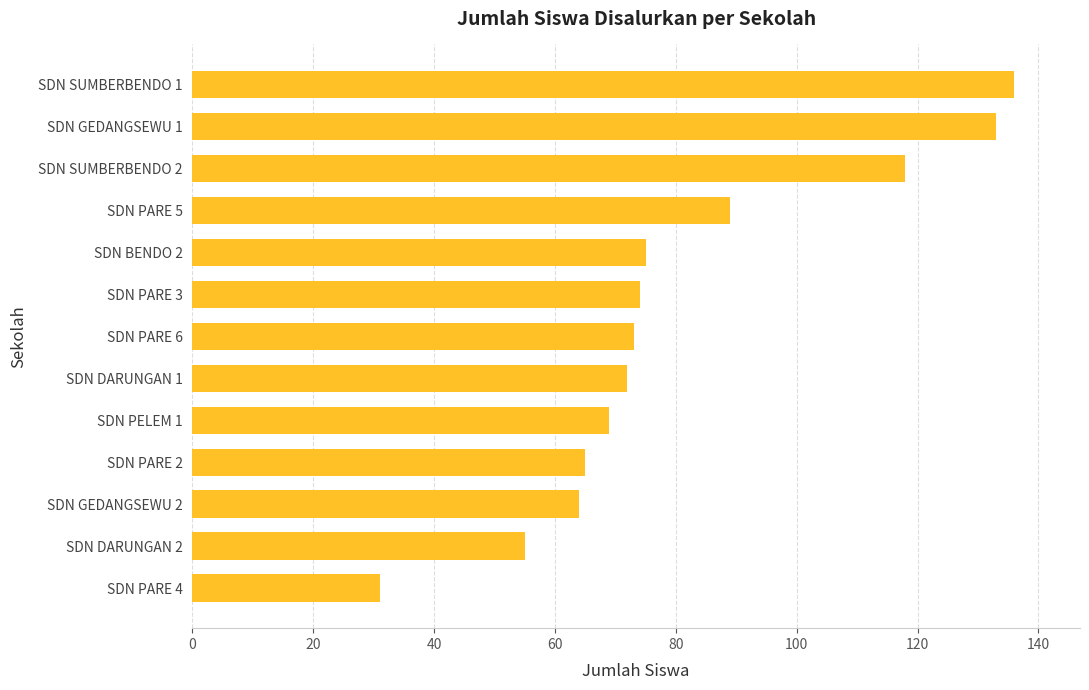

Read the value at SDN DARUNGAN 1, to the nearest 50.

50